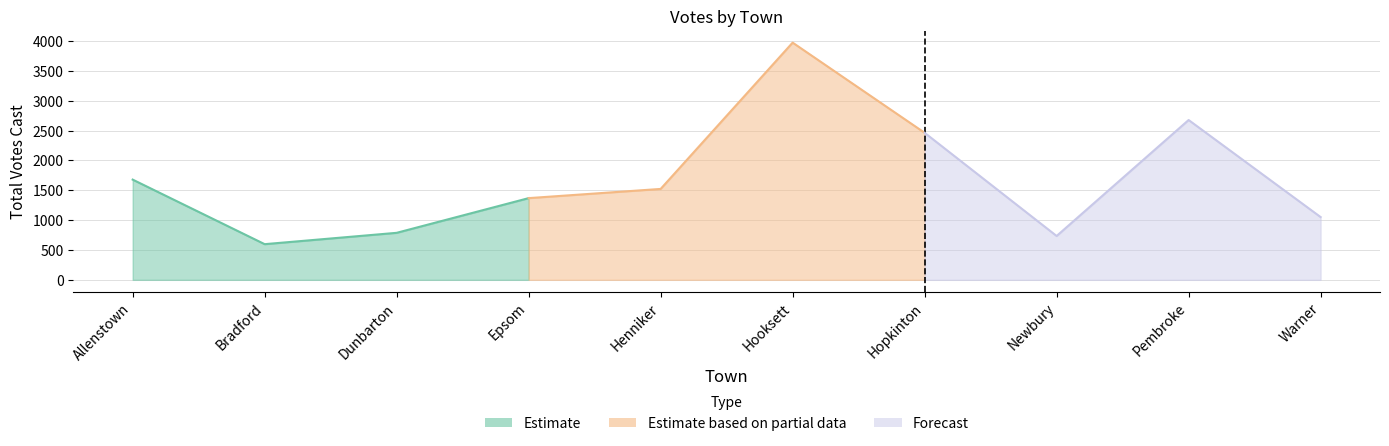

Reading right to left, transcribe all the data shown in this chart.

Warner=1051	Pembroke=2676	Newbury=734	Hopkinton=2462	Hooksett=3972	Henniker=1522	Epsom=1368	Dunbarton=787	Bradford=597	Allenstown=1678